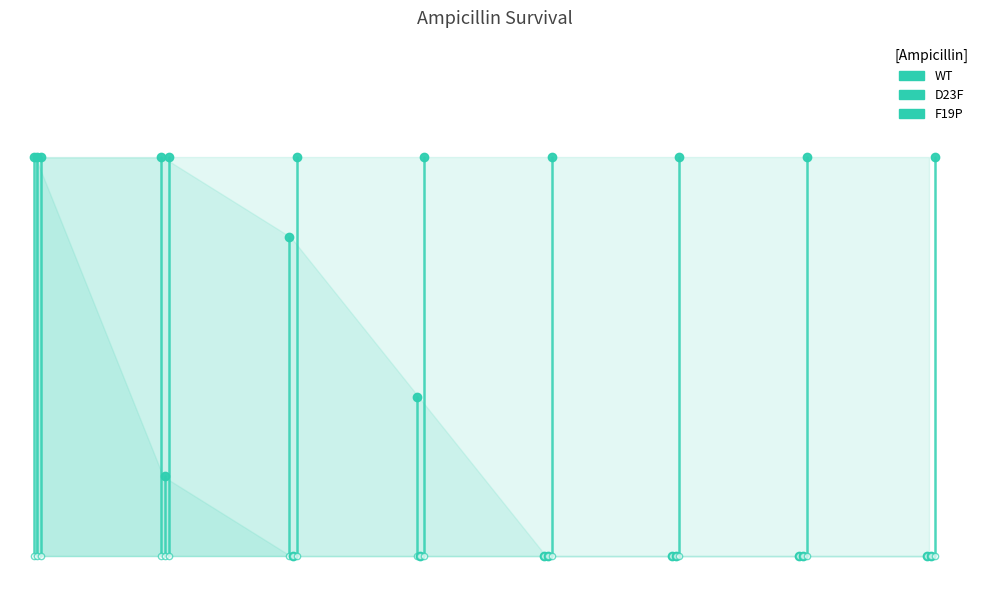

True or false: WT and F19P cross at least once.

False